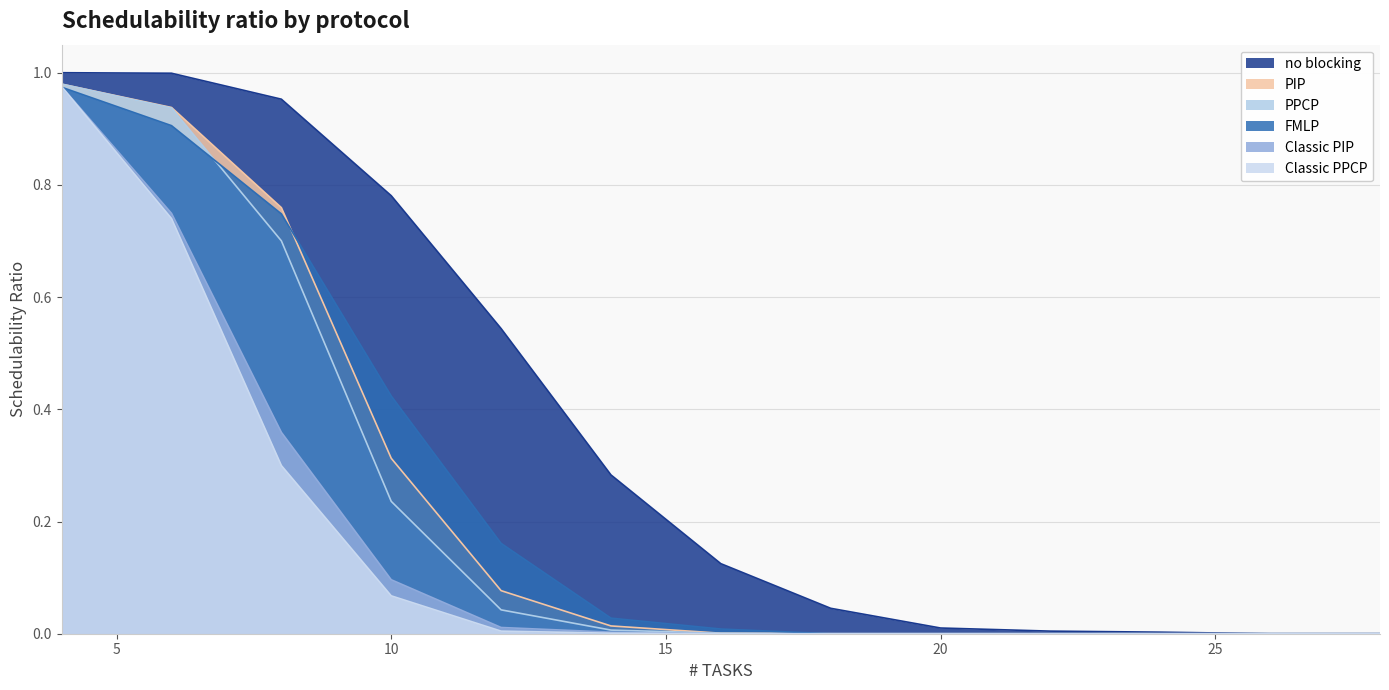

Is the value of FMLP at 6 greater than the value of PPCP at 26?

Yes